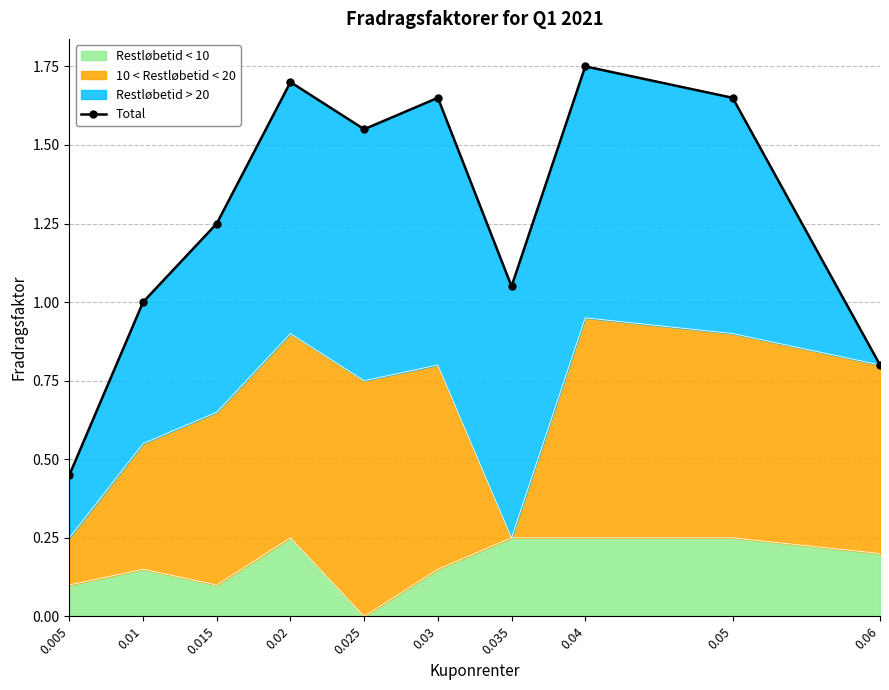

Rank the categories by value from lowest to highest.

0.005, 0.06, 0.01, 0.035, 0.015, 0.025, 0.03, 0.05, 0.02, 0.04